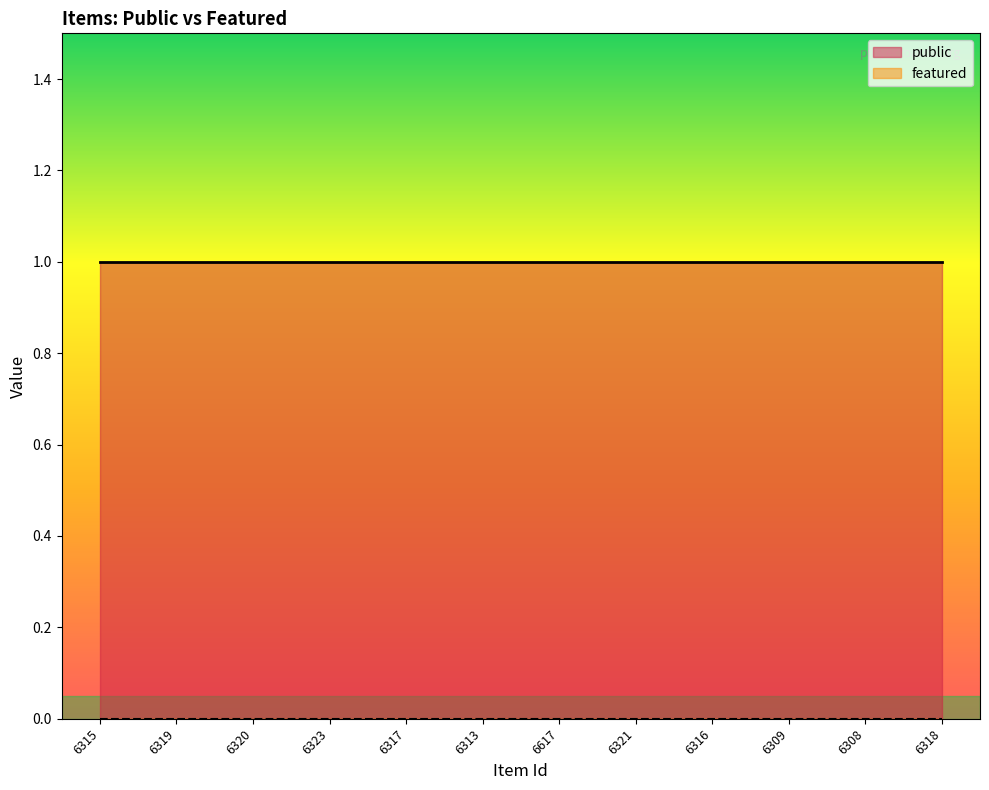

True or false: public has a value of 1 at 6323.

True